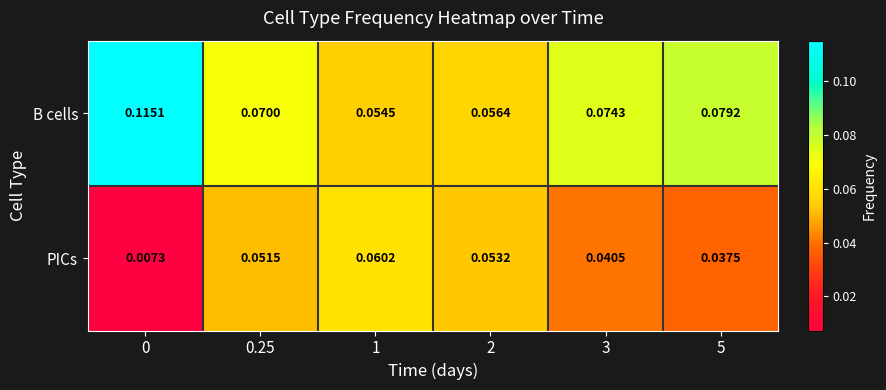

Which series has the largest total across all categories?

B cells